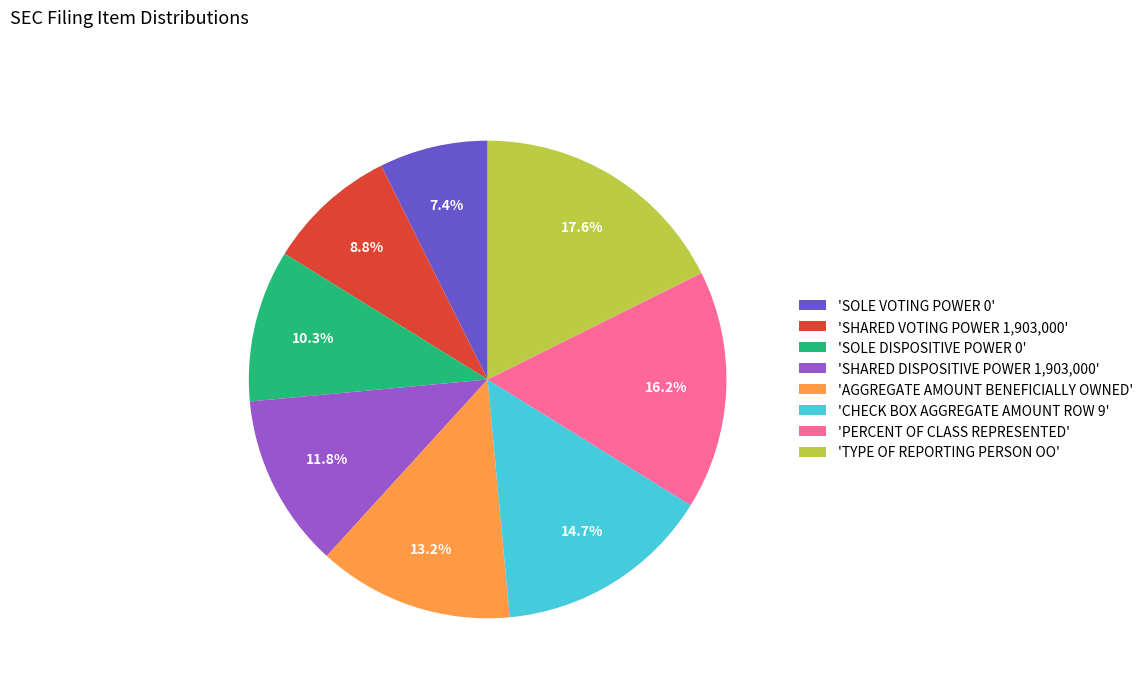

Rank the categories by value from lowest to highest.

'SOLE VOTING POWER 0', 'SHARED VOTING POWER 1,903,000', 'SOLE DISPOSITIVE POWER 0', 'SHARED DISPOSITIVE POWER 1,903,000', 'AGGREGATE AMOUNT BENEFICIALLY OWNED', 'CHECK BOX AGGREGATE AMOUNT ROW 9', 'PERCENT OF CLASS REPRESENTED', 'TYPE OF REPORTING PERSON OO'